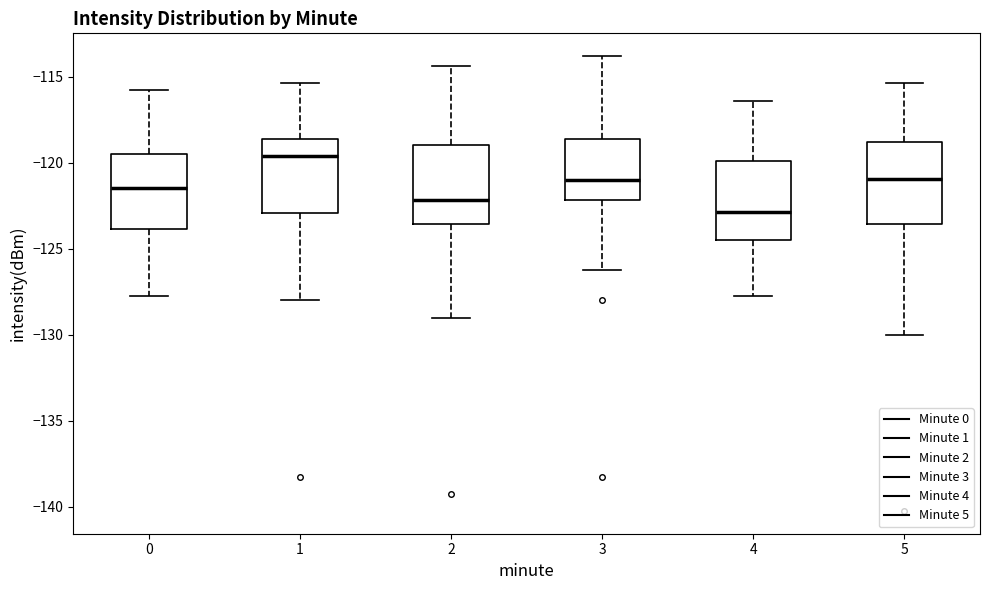

Reading left to right, read every box against the y-axis: the position of its median line, the range the box covers, and the ends of its whiskers. The values are not printed on the chart, so give them approximately, as read against the axis.

0: median -121.5, box -124.0 to -119.5, whiskers -128.0 to -116.0
1: median -119.5, box -123.0 to -118.5, whiskers -128.0 to -115.5
2: median -122.0, box -123.5 to -119.0, whiskers -129.0 to -114.5
3: median -121.0, box -122.0 to -118.5, whiskers -126.0 to -114.0
4: median -123.0, box -124.5 to -120.0, whiskers -128.0 to -116.5
5: median -121.0, box -123.5 to -119.0, whiskers -130.0 to -115.5